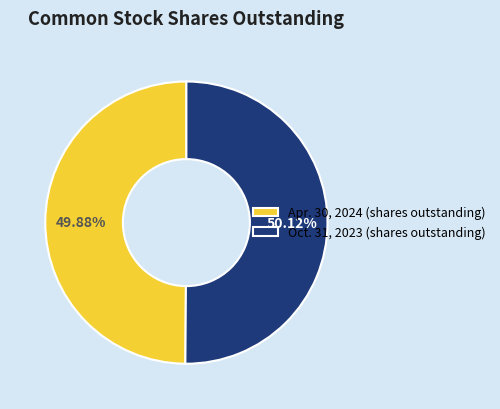

What is the ratio of the value at Oct. 31, 2023 (shares outstanding) to the value at Apr. 30, 2024 (shares outstanding)?

1.0